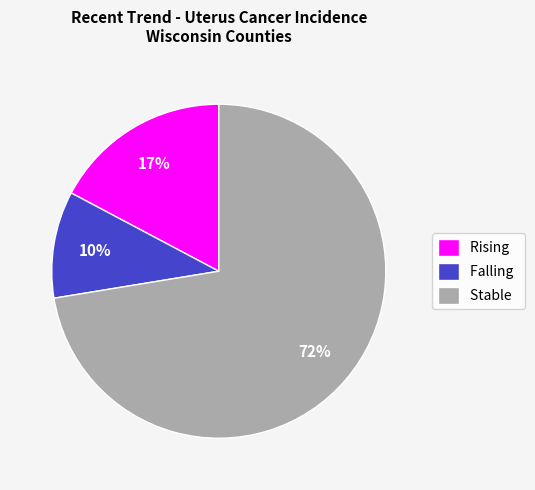

Count the number of slices in the pie.

3